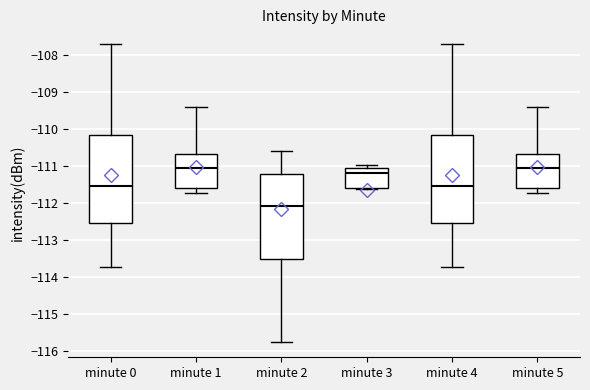

Where is the lower edge of the box for minute 3 on the y-axis? The values are not printed on the chart, so give them approximately, as read against the axis.

-111.6